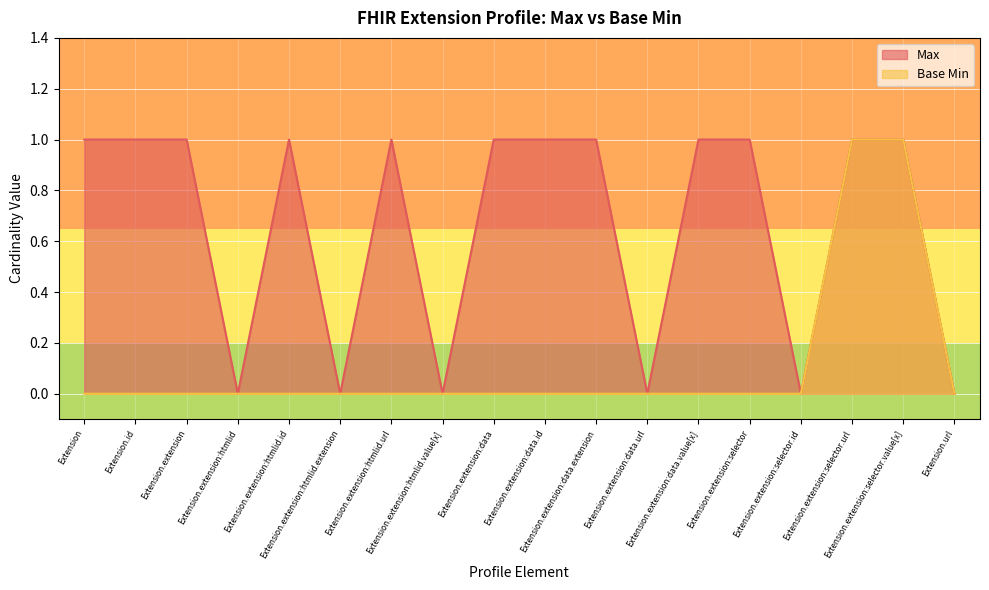

Reading left to right, extract all data points from this chart.

Max: 1	1	1	0	1	0	1	0	1	1	1	0	1	1	0	1	1	0
Base Min: 0	0	0	0	0	0	0	0	0	0	0	0	0	0	0	1	1	0